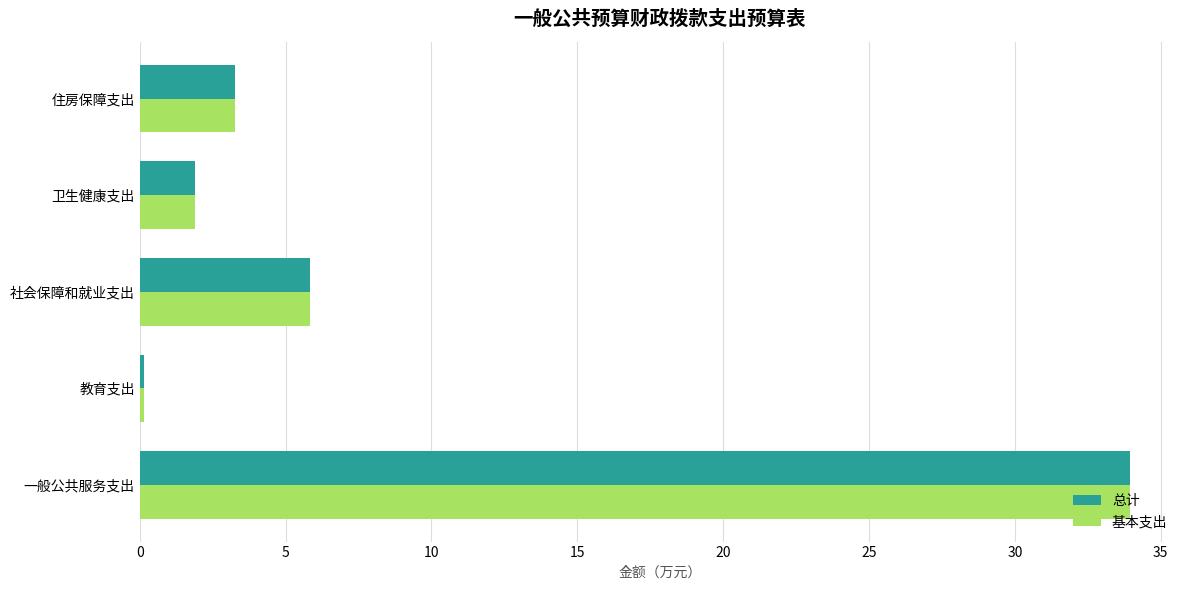

What is the sum of all 总计 values?

45.1